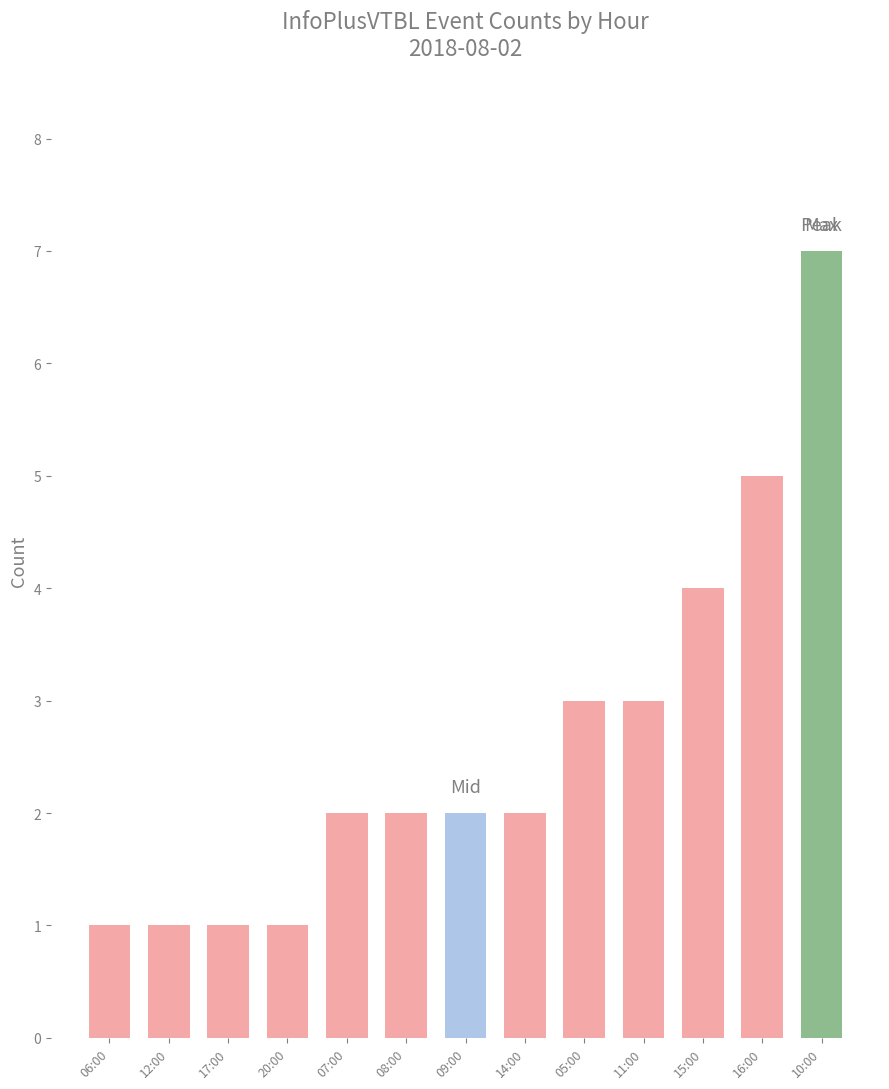

Between 10:00 and 14:00, which is larger?

10:00